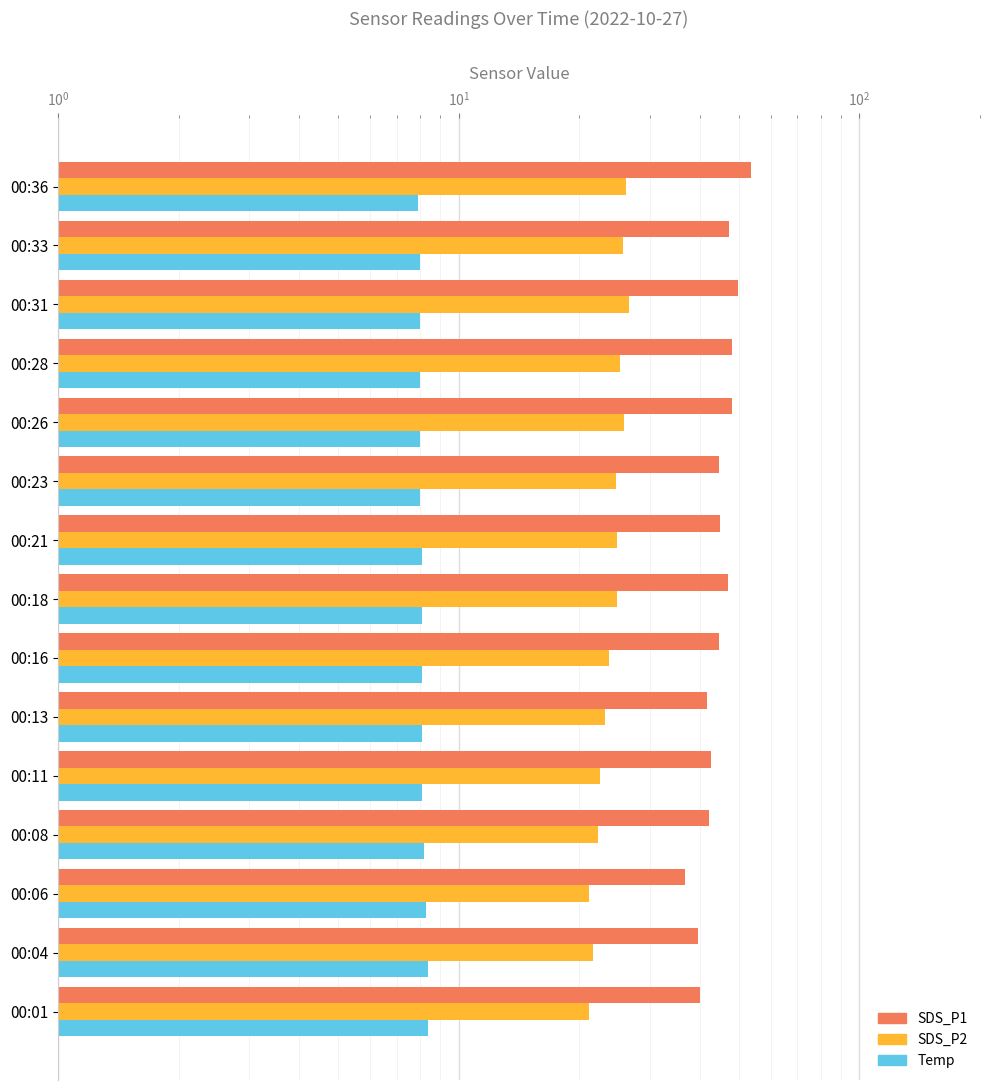

Which series has the largest total across all categories?

SDS_P1